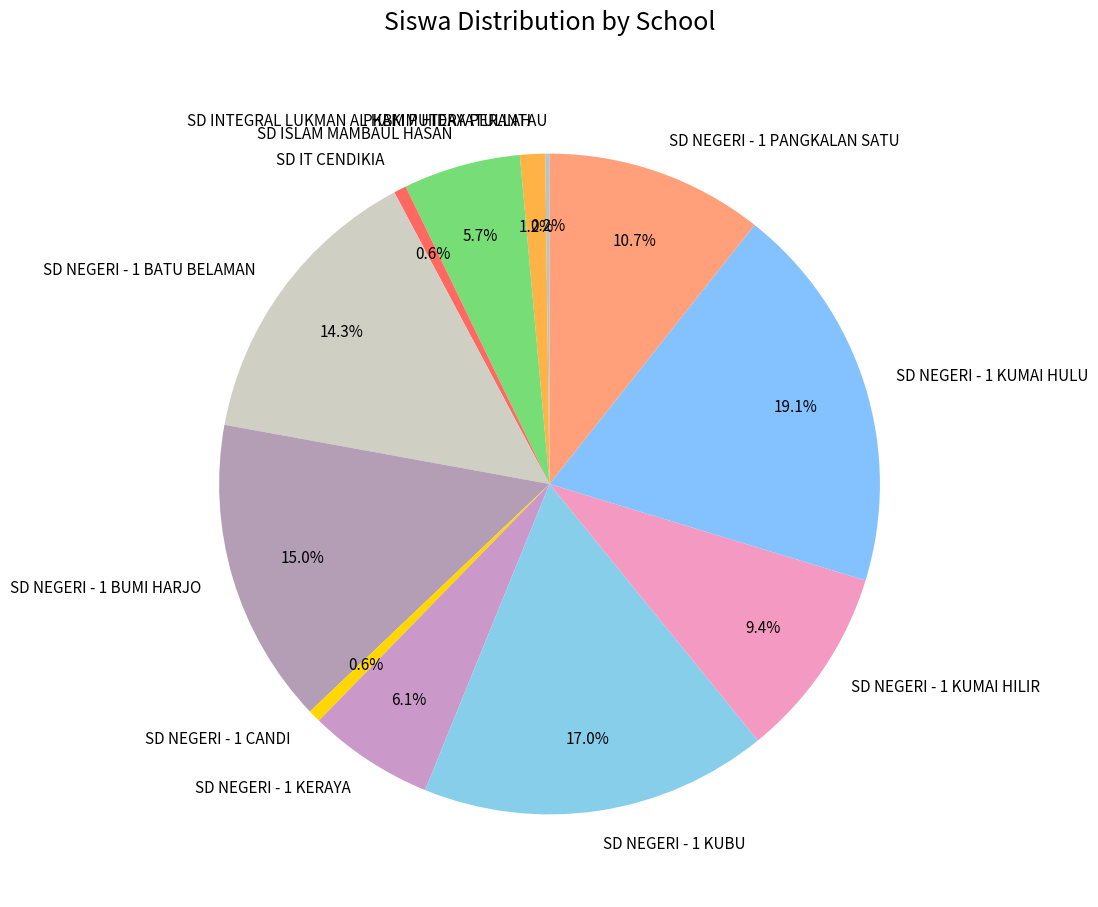

What is the ratio of the value at SD NEGERI - 1 PANGKALAN SATU to the value at SD NEGERI - 1 KUMAI HILIR?

1.1